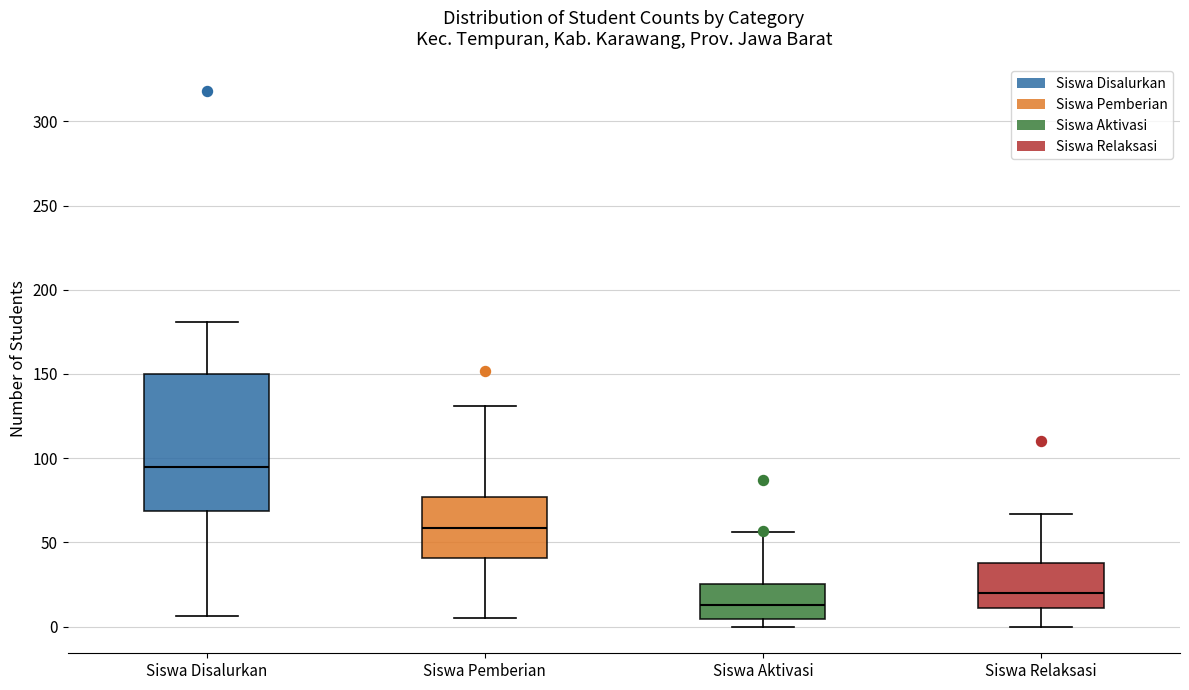

Where does the median line of the box for Siswa Pemberian sit on the y-axis? The values are not printed on the chart, so give them approximately, as read against the axis.

60